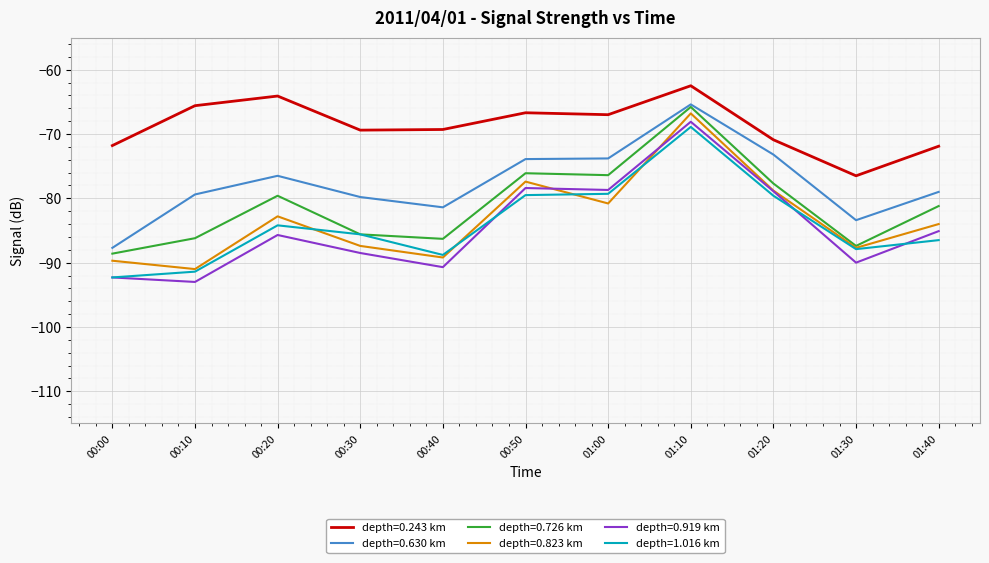

What value does the depth=0.919 km series have at 00:40?

-90.7